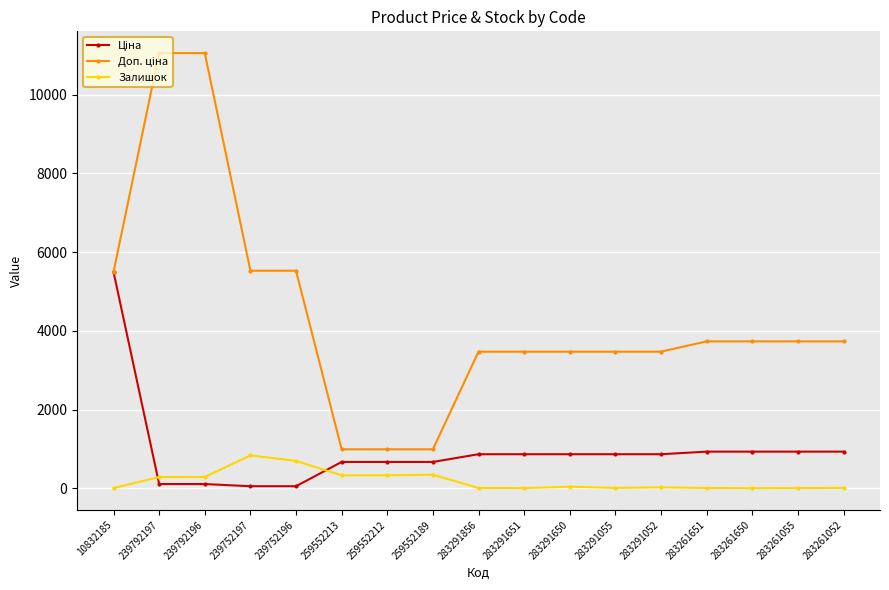

What is the maximum value shown in the chart?

11055.0